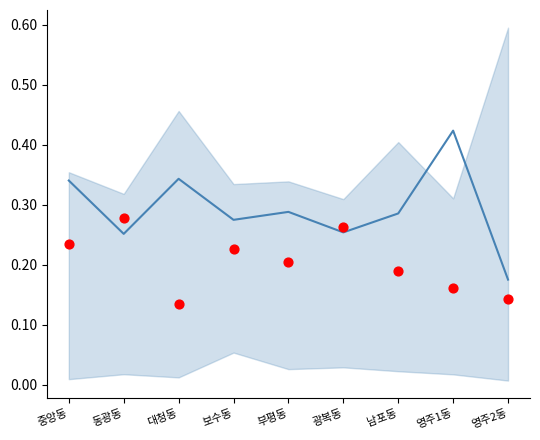

At how many categories does at least one series exceed 0?

9